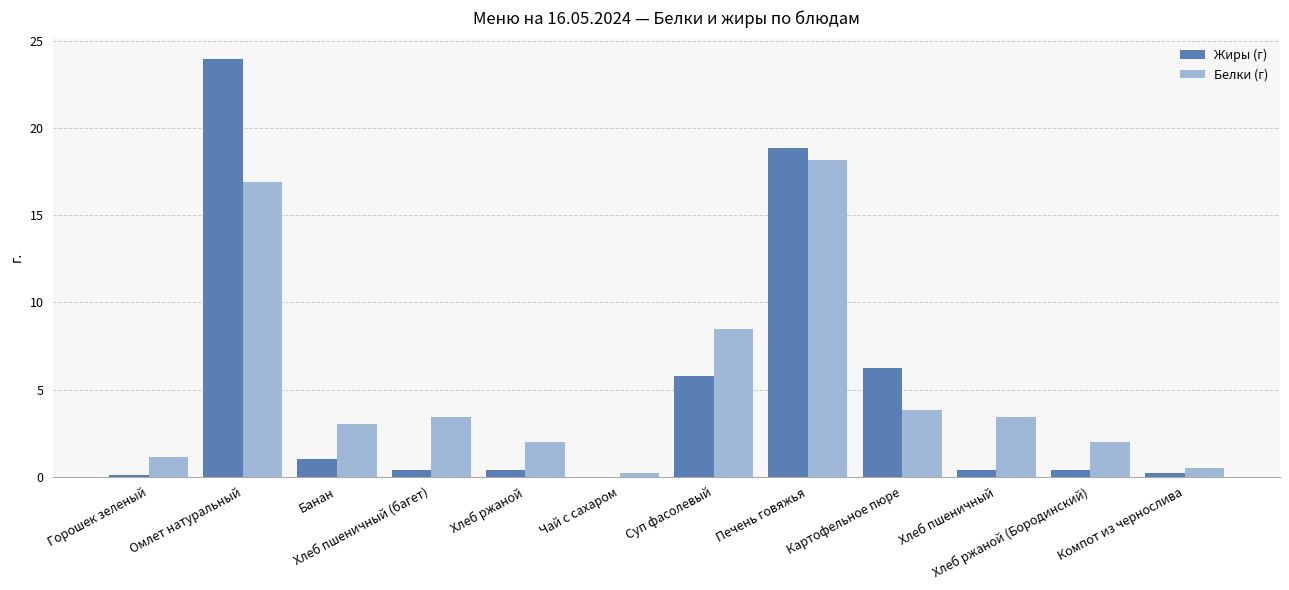

Between Горошек зеленый and Омлет натуральный, which series saw the biggest shift?

Жиры (г)